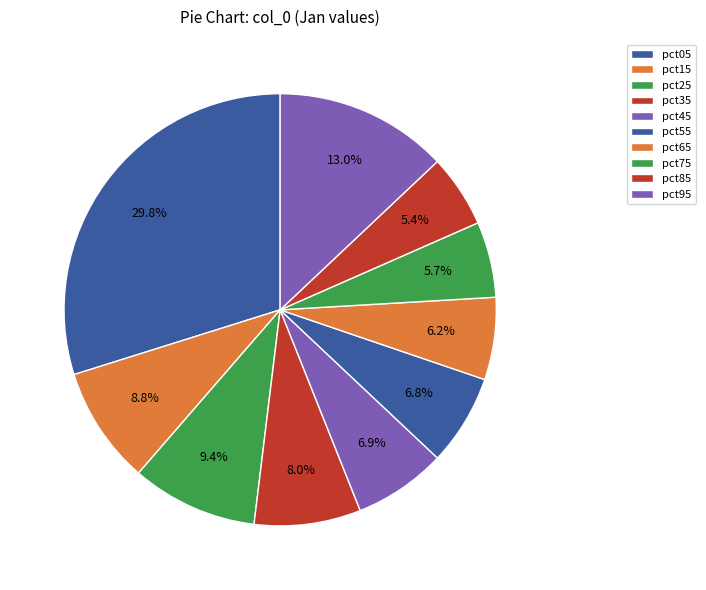

Count the number of slices in the pie.

10